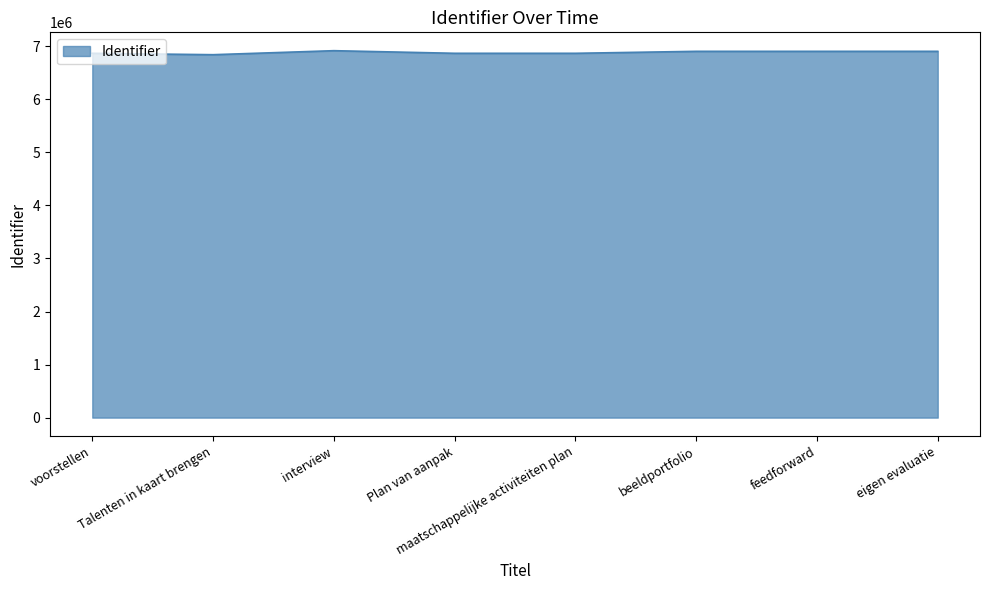

What is the change in value from interview to maatschappelijke activiteiten plan?

-49270